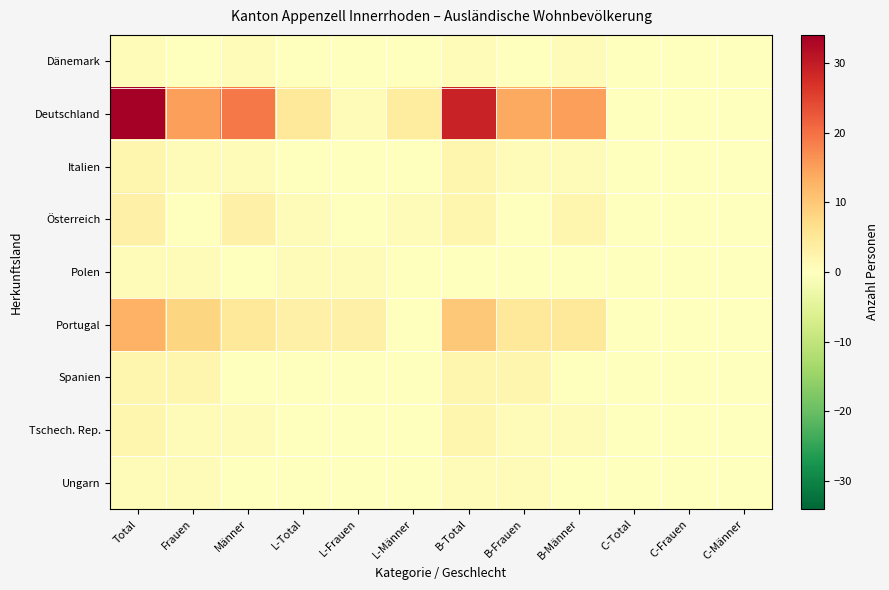

Rank the series by their maximum value, from lowest to highest.

Dänemark, Polen, Ungarn, Italien, Spanien, Tschech. Rep., Österreich, Portugal, Deutschland